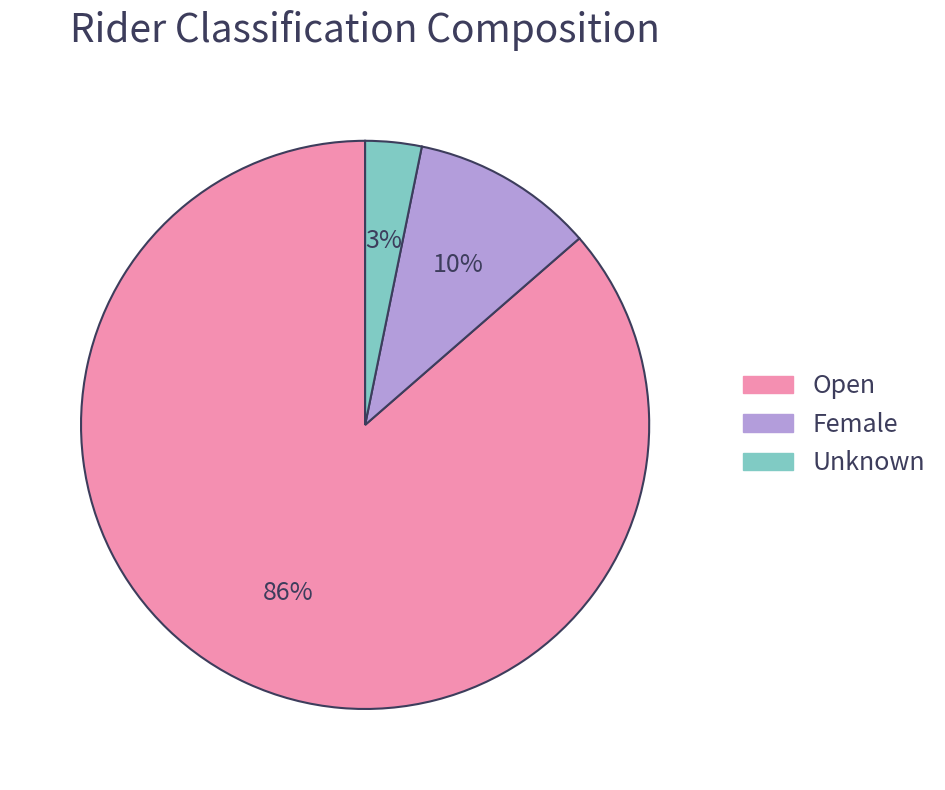

Between Female and Open, which is larger?

Open